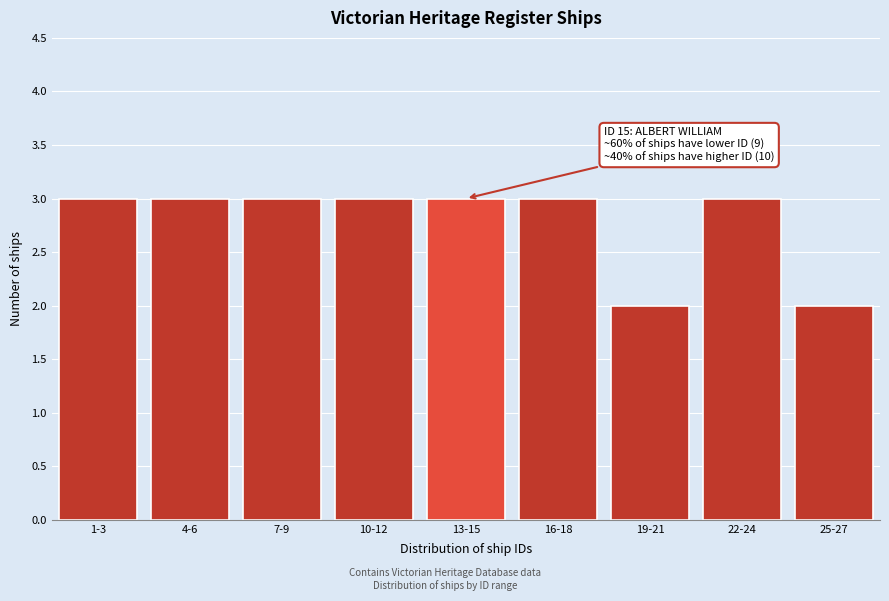

Reading left to right, transcribe all the data shown in this chart.

3	3	3	3	3	3	2	3	2